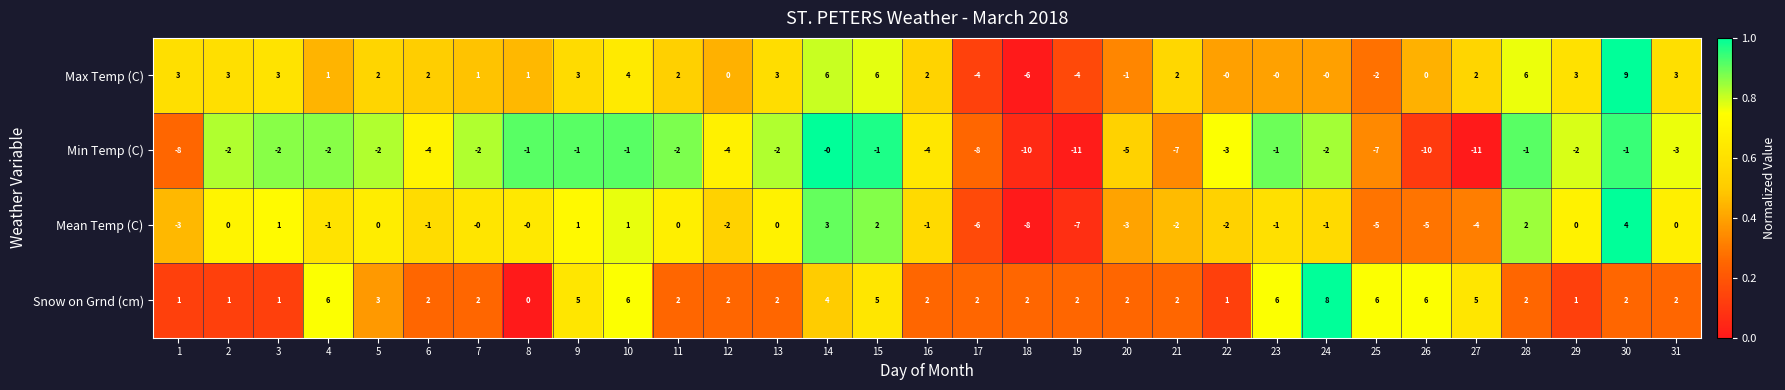

What is the sum of all Max Temp (C) values?

50